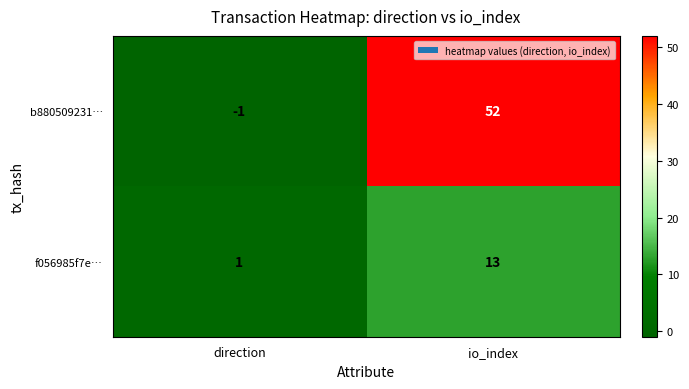

Reading left to right, list all the values displayed in this chart.

b880509231…: direction=-1	io_index=52
f056985f7e…: direction=1	io_index=13